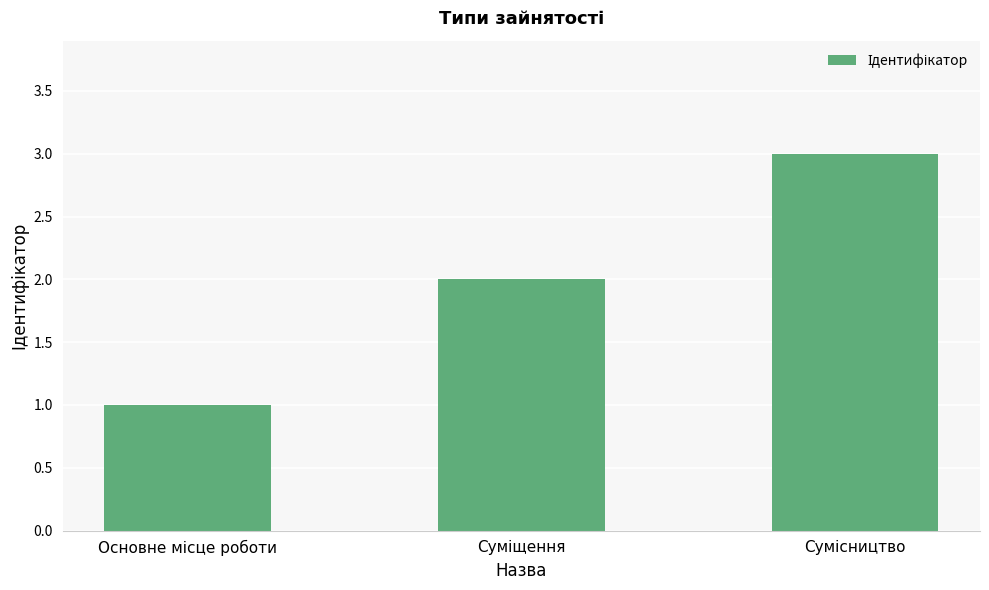

What is the minimum value shown in the chart?

1